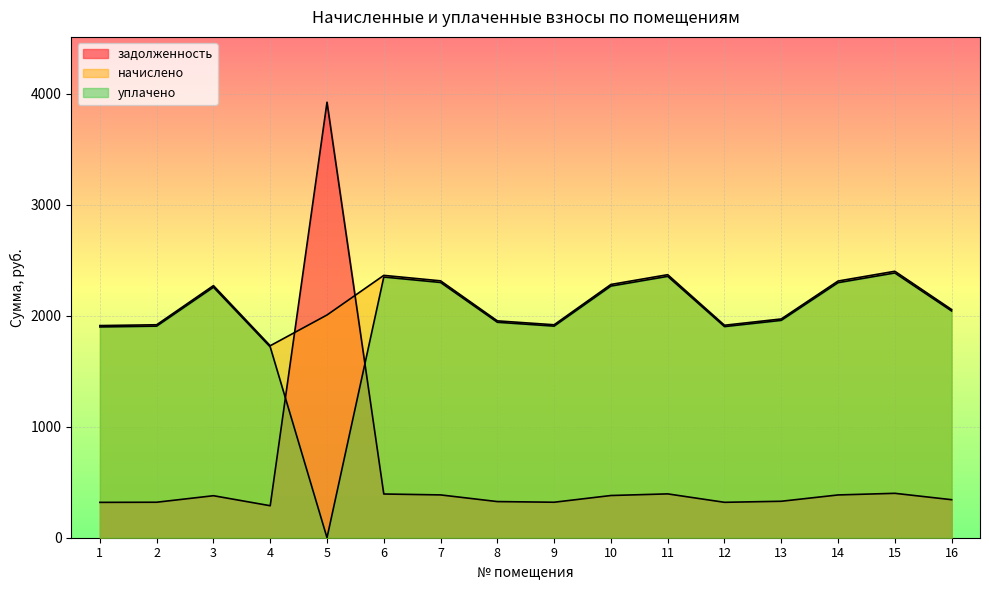

What are all the series names shown in the legend?

задолженность, начислено, уплачено